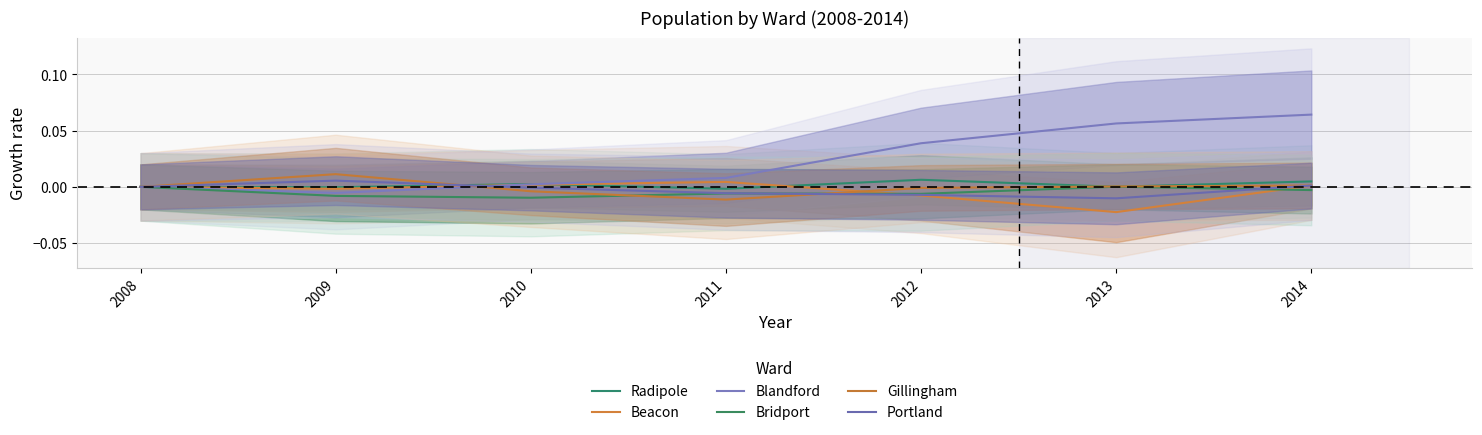

At which category does Radipole reach its first local valley?

2009